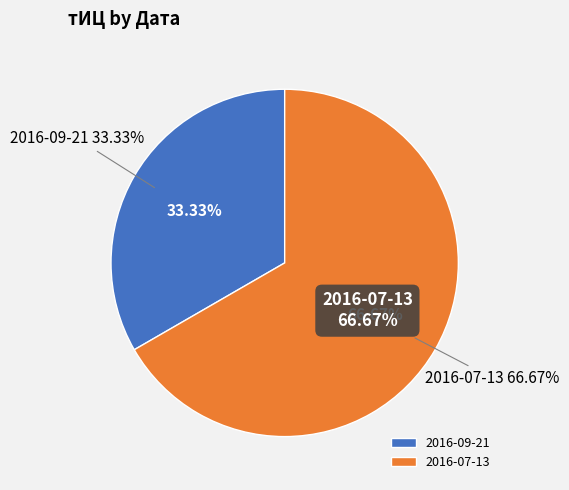

Between 2016-09-21 and 2016-07-13, which is larger?

2016-07-13